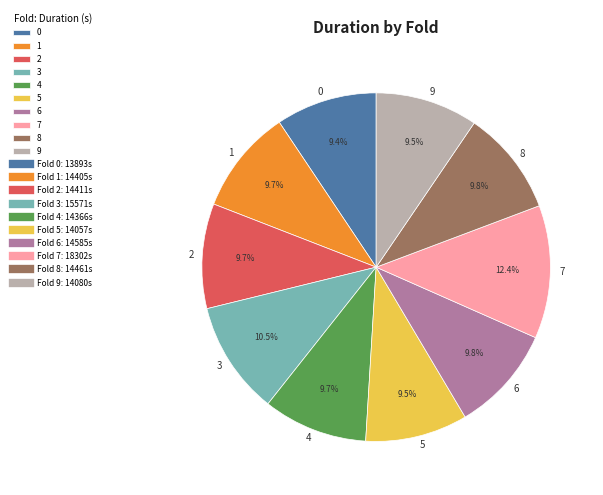

What percentage is the 0 slice, to the nearest percent?

9%